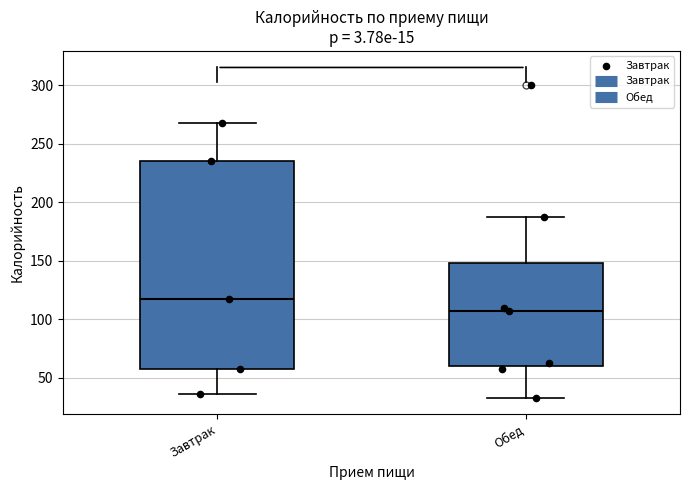

Which box's median line is the lowest?

Обед